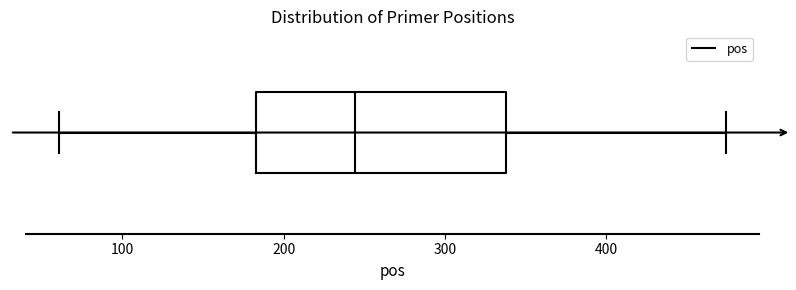

Transcribe this box plot: give where the median line is, the range the box spans, and where the two whiskers end, as read against the x-axis. The values are not printed on the chart, so give them approximately, as read against the axis.

median 240, box 180 to 340, whiskers 60 to 470